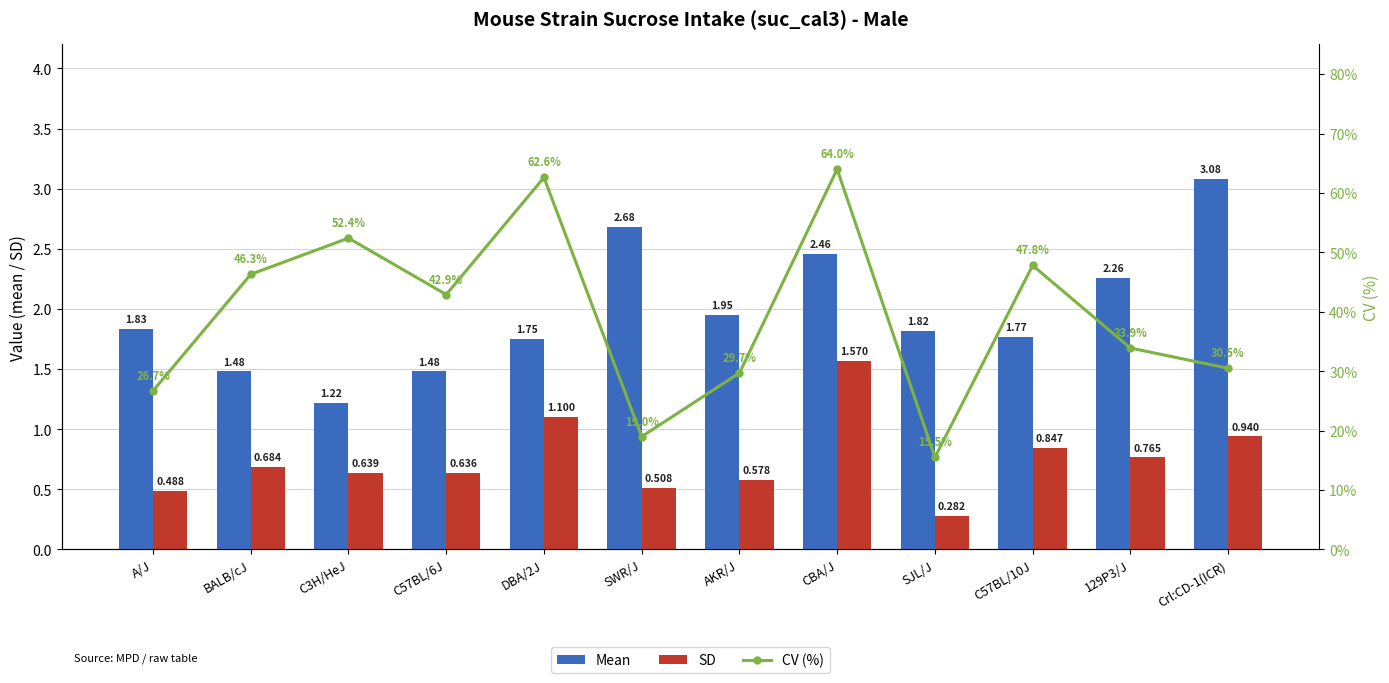

What is the label of the 12th bar from the left?

Crl:CD-1(ICR)